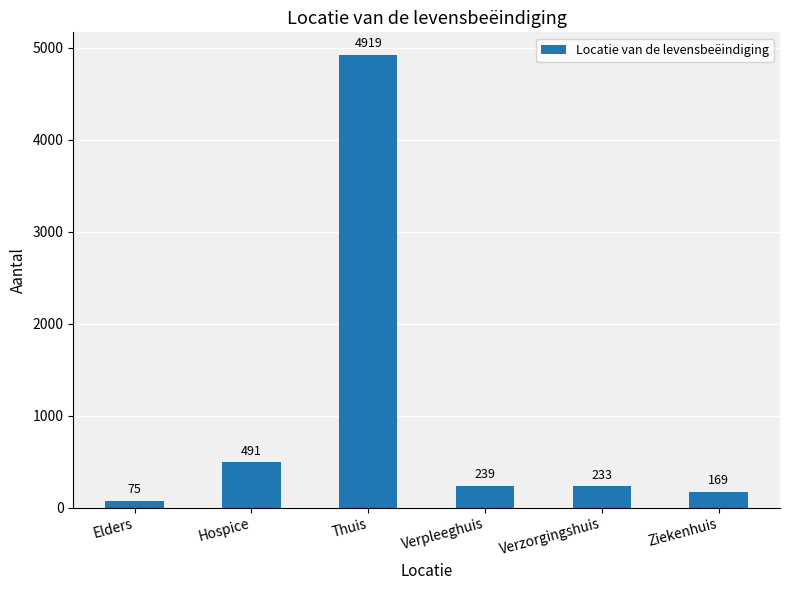

What is the label of the 1st bar from the left?

Elders